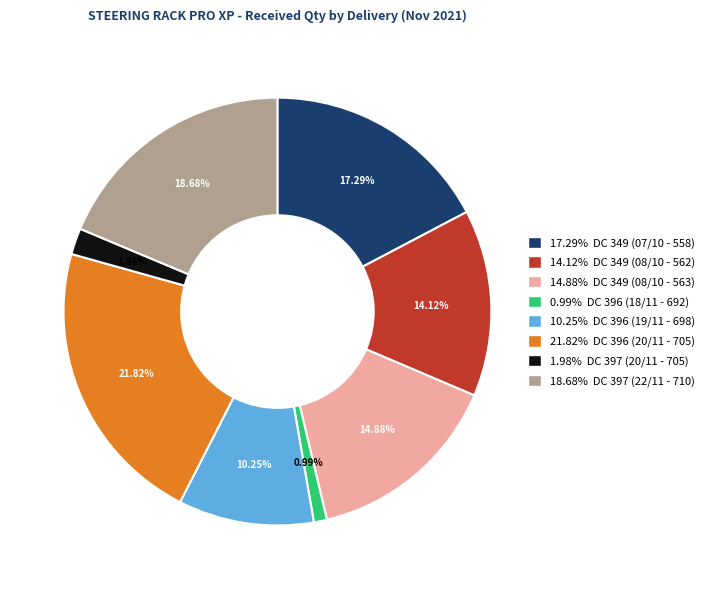

Is there any slice that represents more than half of the pie?

No